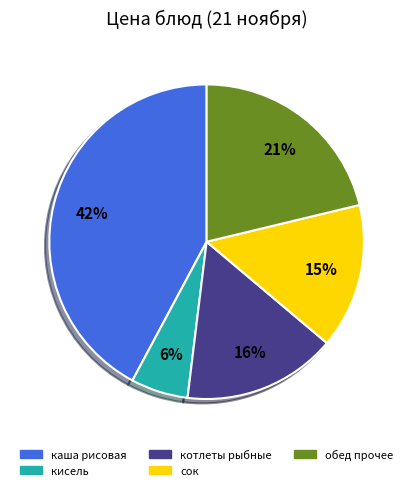

To the nearest percent, what is the average slice percentage?

20%